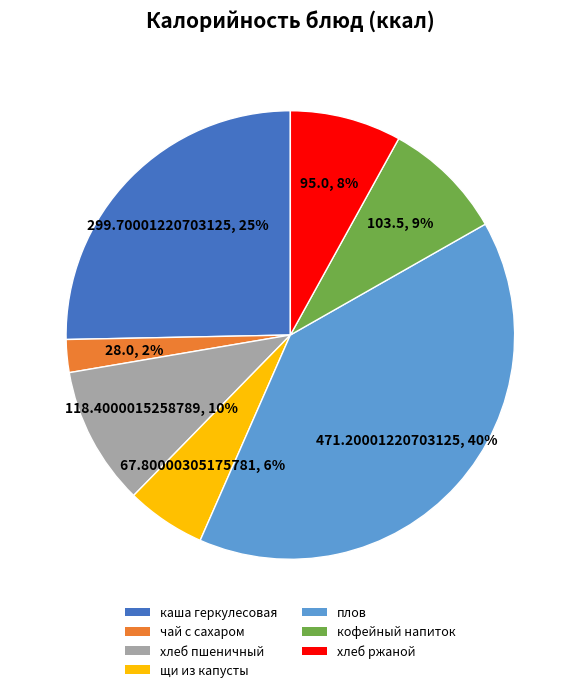

Rank the categories by value from highest to lowest.

плов, каша геркулесовая, хлеб пшеничный, кофейный напиток, хлеб ржаной, щи из капусты, чай с сахаром